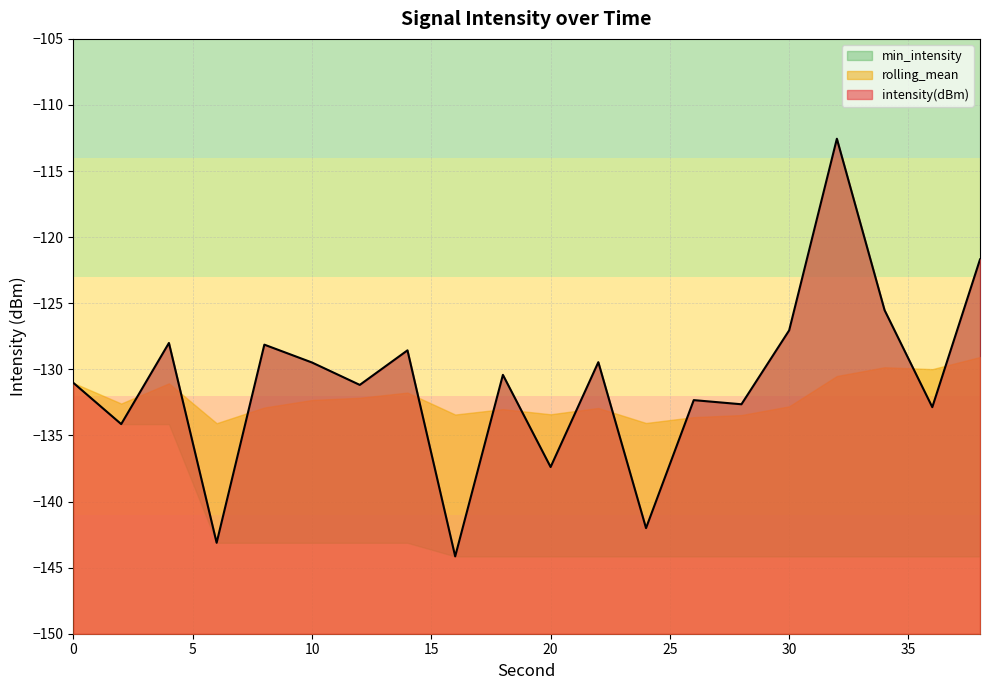

True or false: rolling_mean has a value of -54.4 at 32.

False